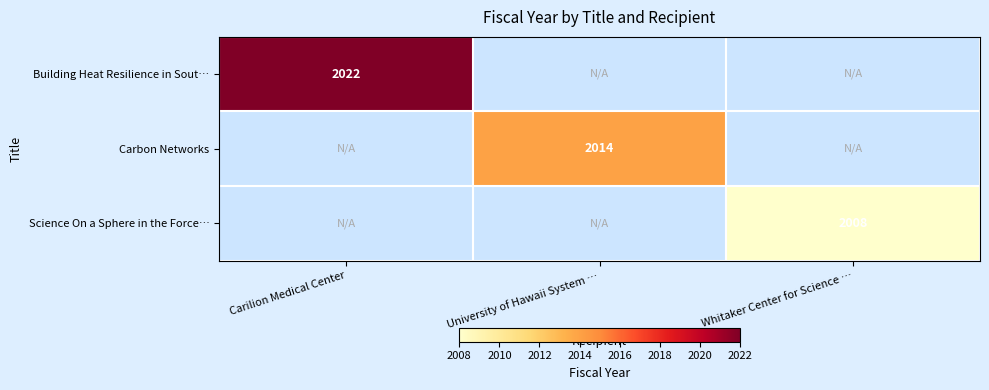

The value of Building Heat Resilience in Sout… at Carilion Medical Center is 2022. True or false?

True